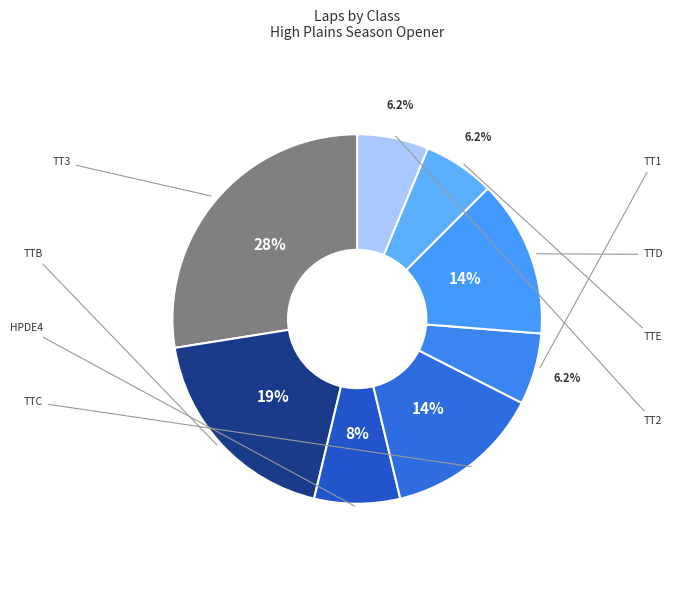

The TTE slice represents 6% of the pie. True or false?

True